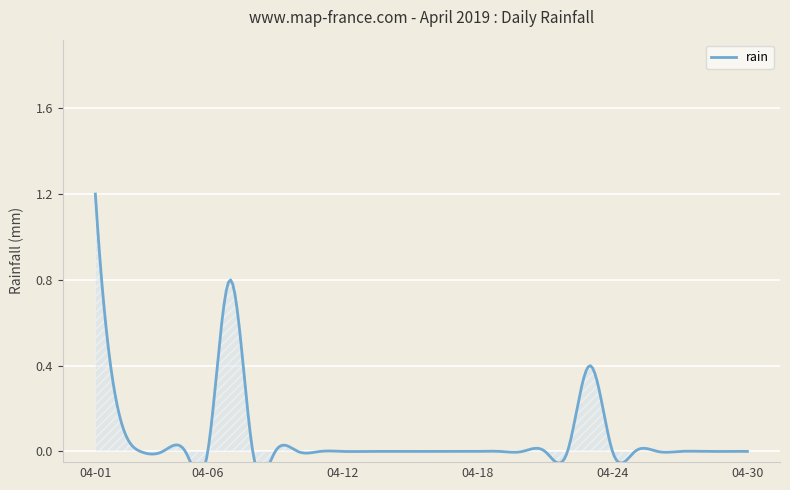

Reading right to left, extract all data points from this chart.

0.0	0.0	0.0	0.0	0.0	0.0	0.0	0.4	0.0	0.0	0.0	0.0	0.0	0.0	0.0	0.0	0.0	0.0	0.0	0.0	0.0	0.0	0.0	0.8	0.0	0.0	0.0	0.0	0.2	1.2